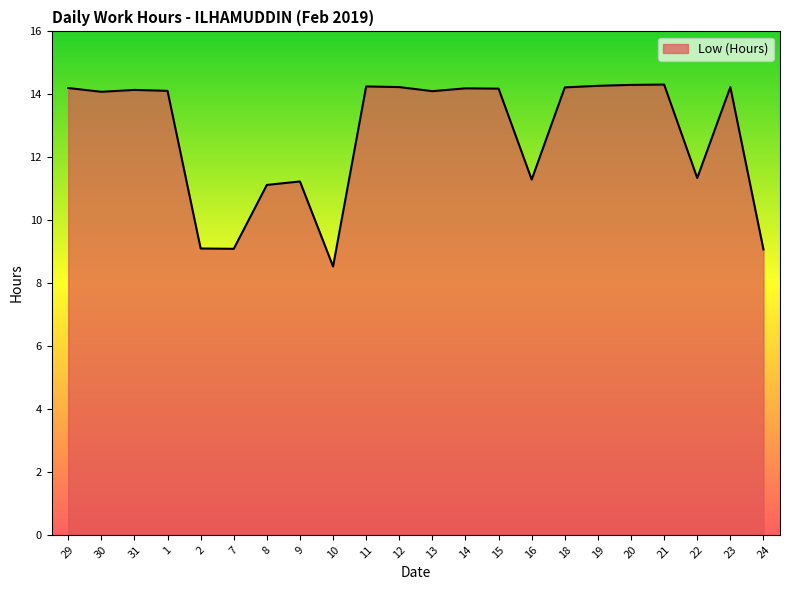

Read the value at 20.

14.3